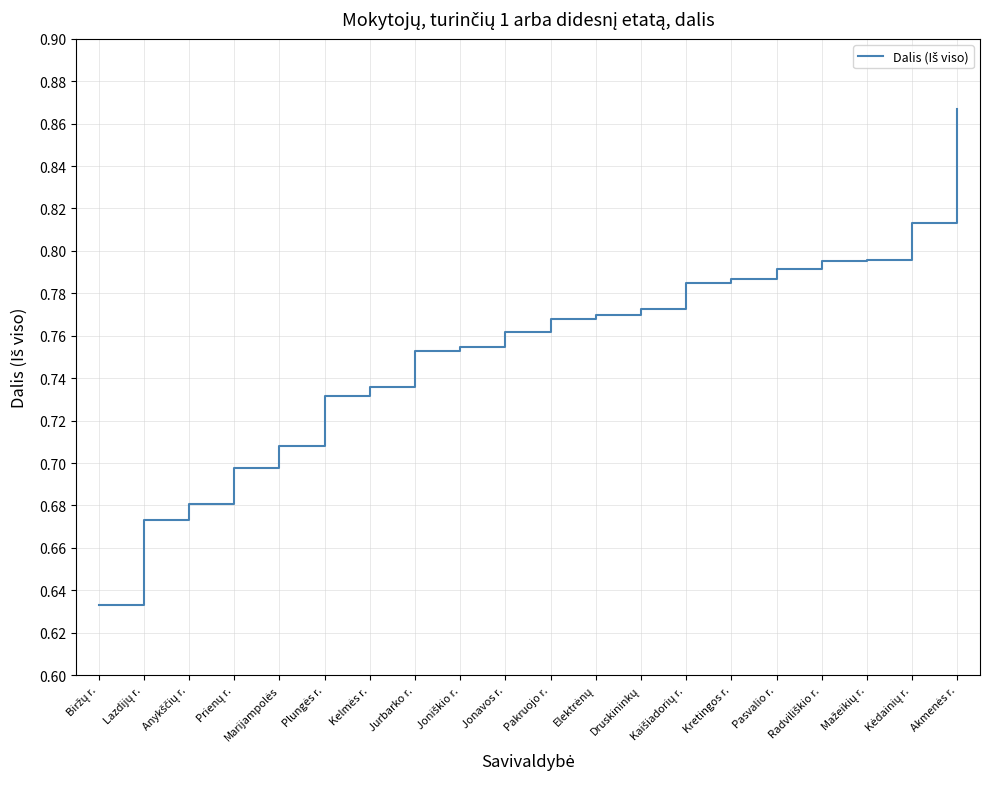

Rank the categories by value from highest to lowest.

Akmenės r., Kėdainių r., Mažeikių r., Radviliškio r., Pasvalio r., Kretingos r., Kaišiadorių r., Druskininkų, Elektrėnų, Pakruojo r., Jonavos r., Joniškio r., Jurbarko r., Kelmės r., Plungės r., Marijampolės, Prienų r., Anykščių r., Lazdijų r., Biržų r.